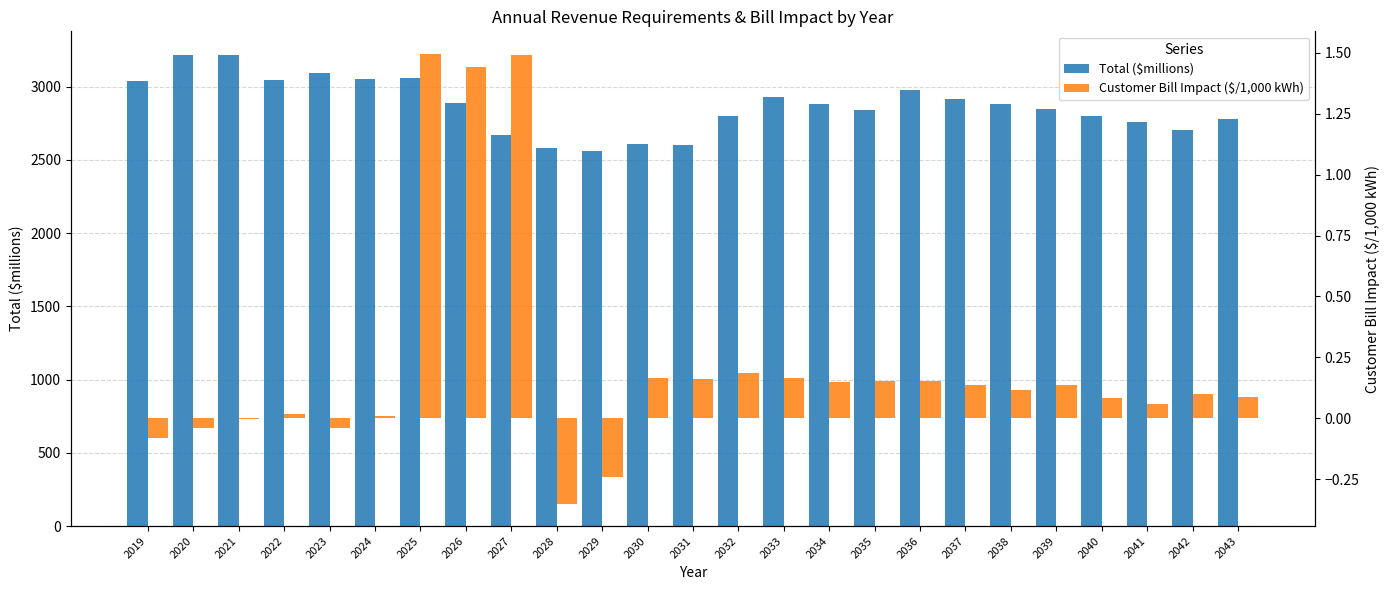

At which label is Customer Bill Impact ($/1,000 kWh) closest to 0?

2021